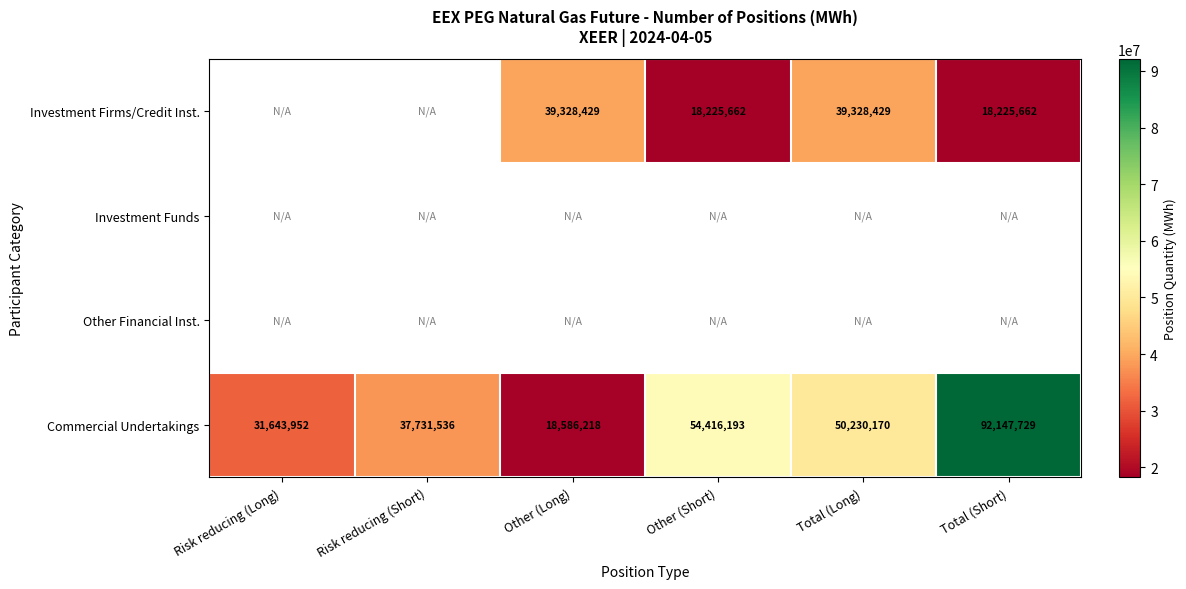

The value of Commercial Undertakings at Other (Short) is 23477731. True or false?

False